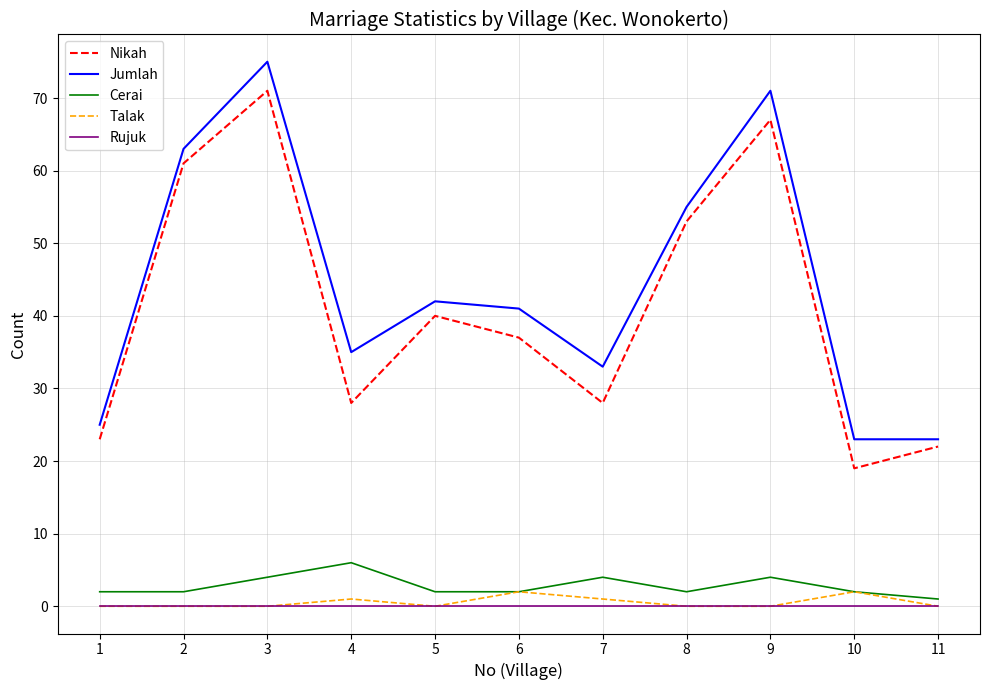

What are all the series names shown in the legend?

Nikah, Jumlah, Cerai, Talak, Rujuk